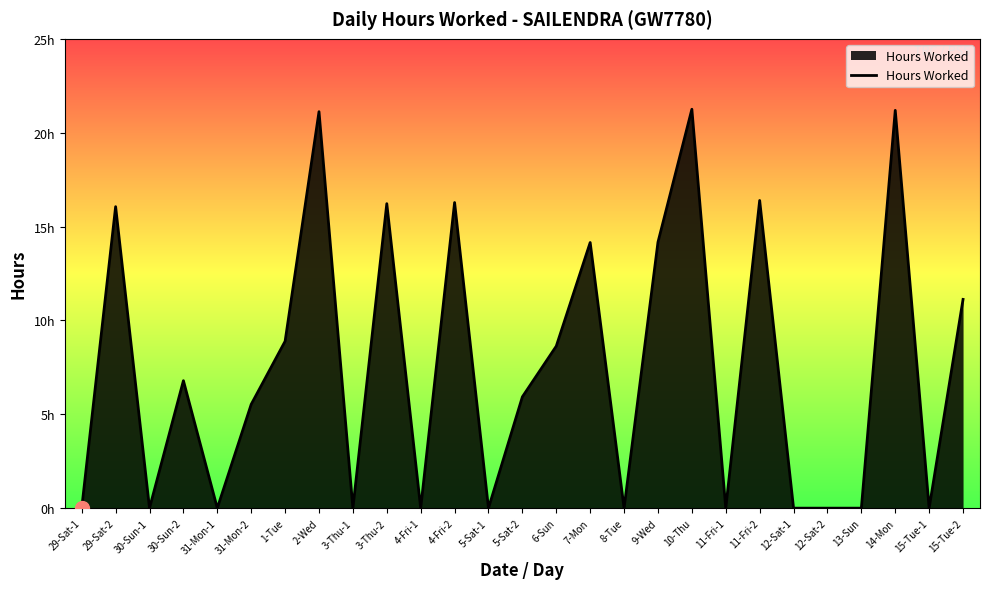

Is this an area chart (filled region under the line)?

Yes